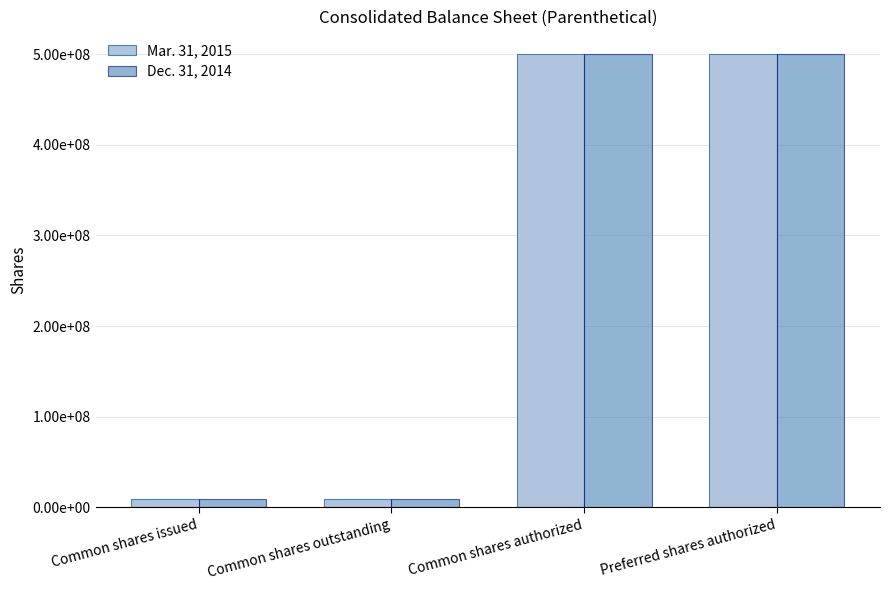

What are all the series names shown in the legend?

Mar. 31, 2015, Dec. 31, 2014